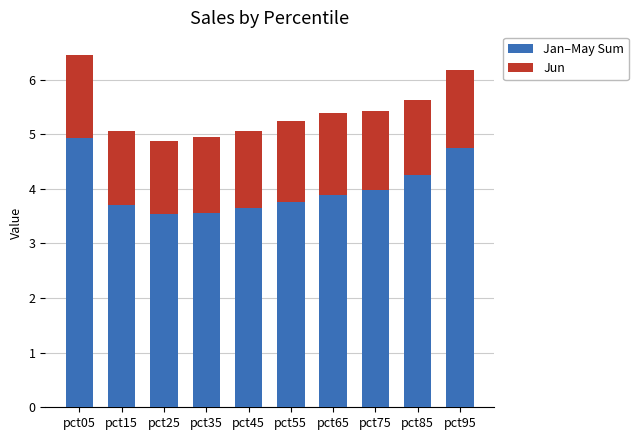

What is the sum of the Jan–May Sum values at pct85 and pct05?

9.2